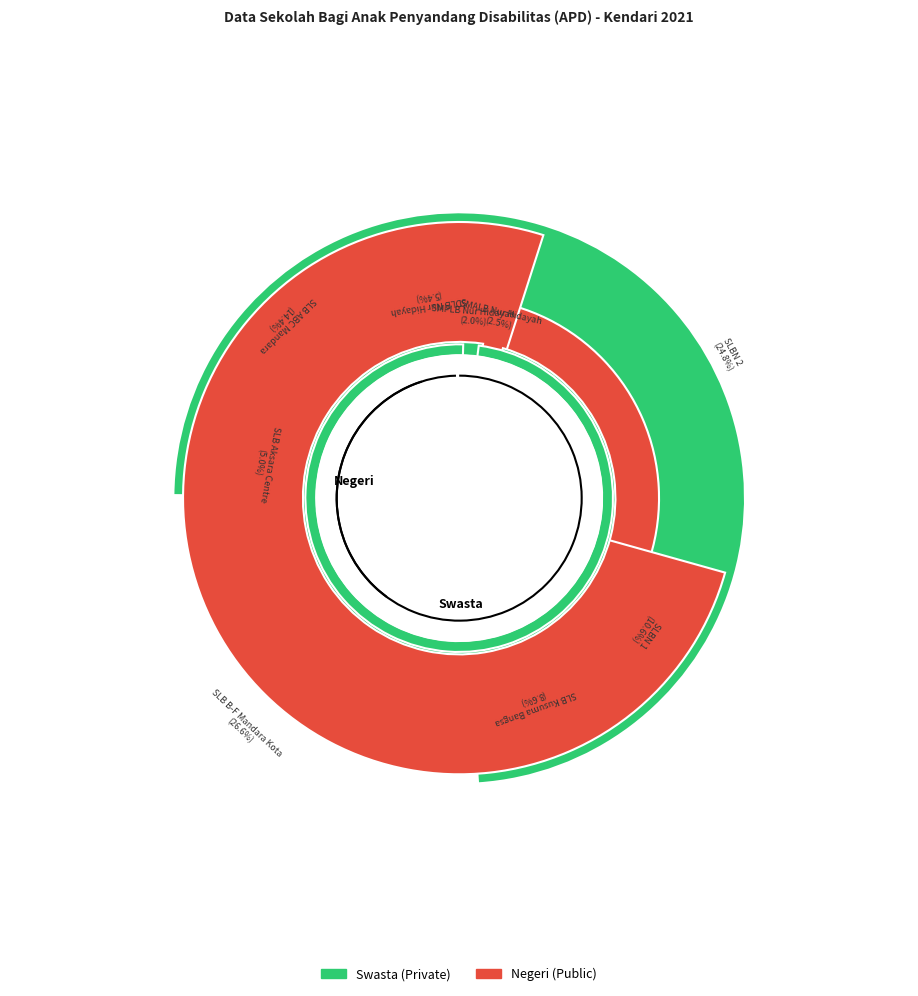

Combined, do SLBN 2 Kendari and SLB B-F Mandara Kota Kendari account for over 50%?

Yes